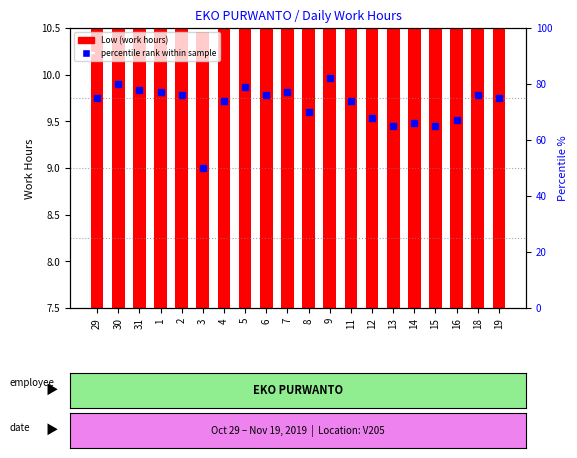

How many series are shown in this chart?

2